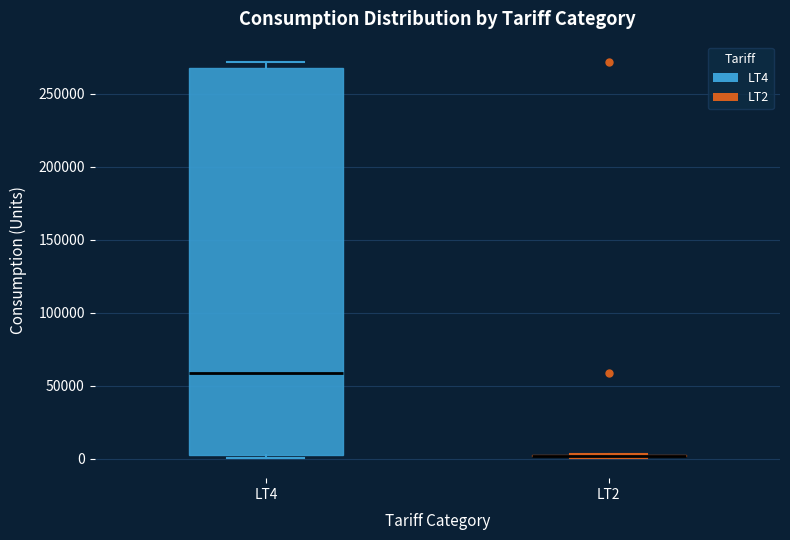

Reading left to right, read every box against the y-axis: the position of its median line, the range the box covers, and the ends of its whiskers. The values are not printed on the chart, so give them approximately, as read against the axis.

LT4: median 60000, box 0 to 270000, whiskers 0 (just below the box's lower edge) to 270000 (just above the box's upper edge)
LT2: box collapsed to a line at 0, whiskers 0 to 5000